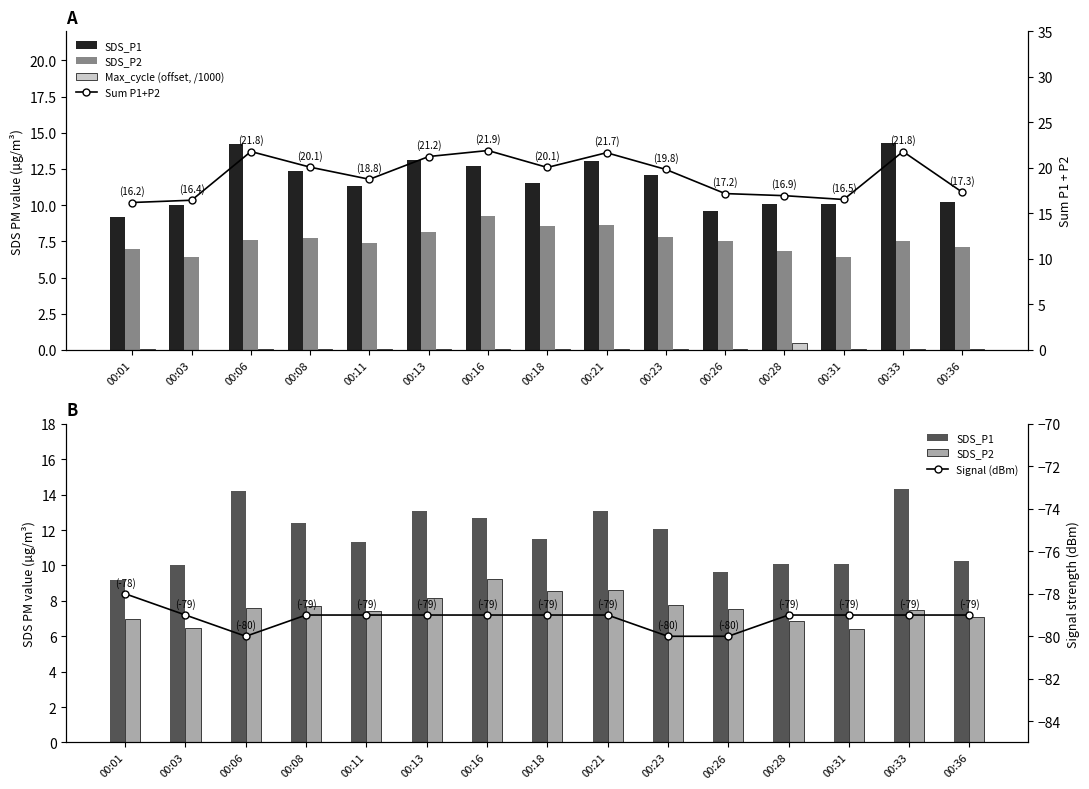

At which category does the chart reach its minimum across all series?

00:06